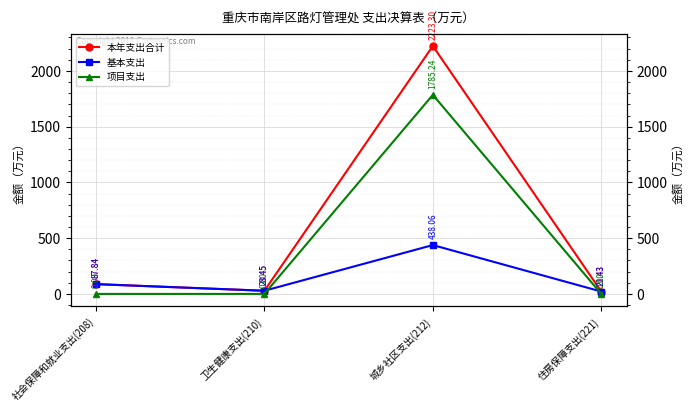

True or false: 基本支出 has more than 0 points higher than both neighbors.

True